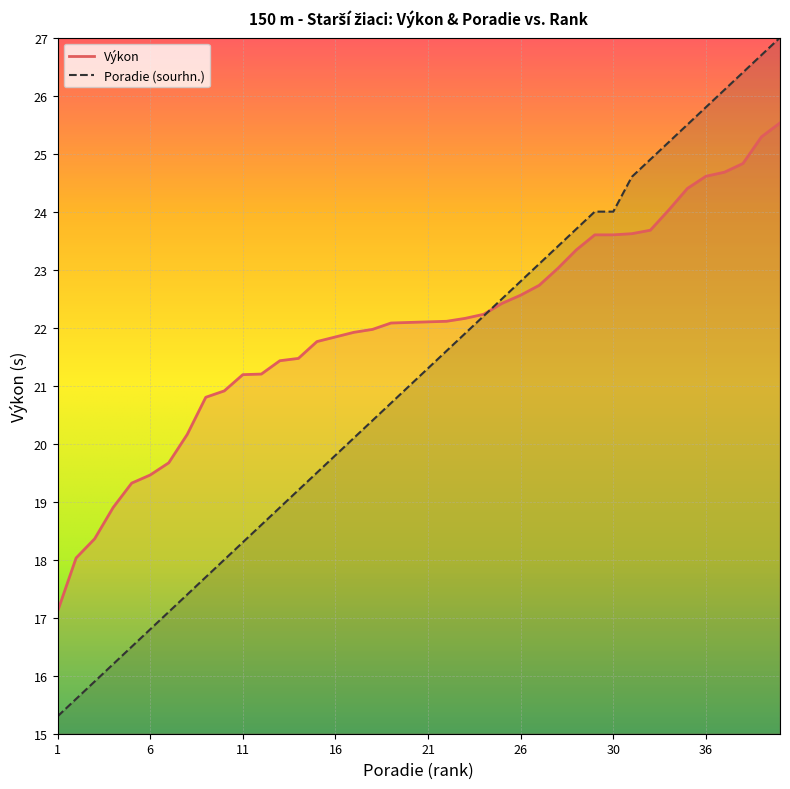

How many data points does each series have?

40